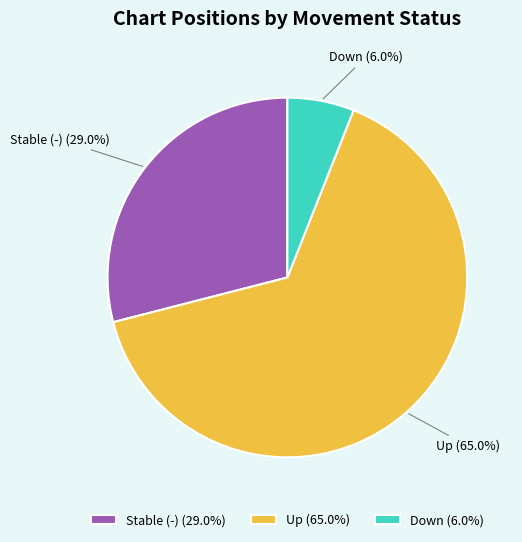

Does Down (6.0%) account for over 50% of the chart?

No